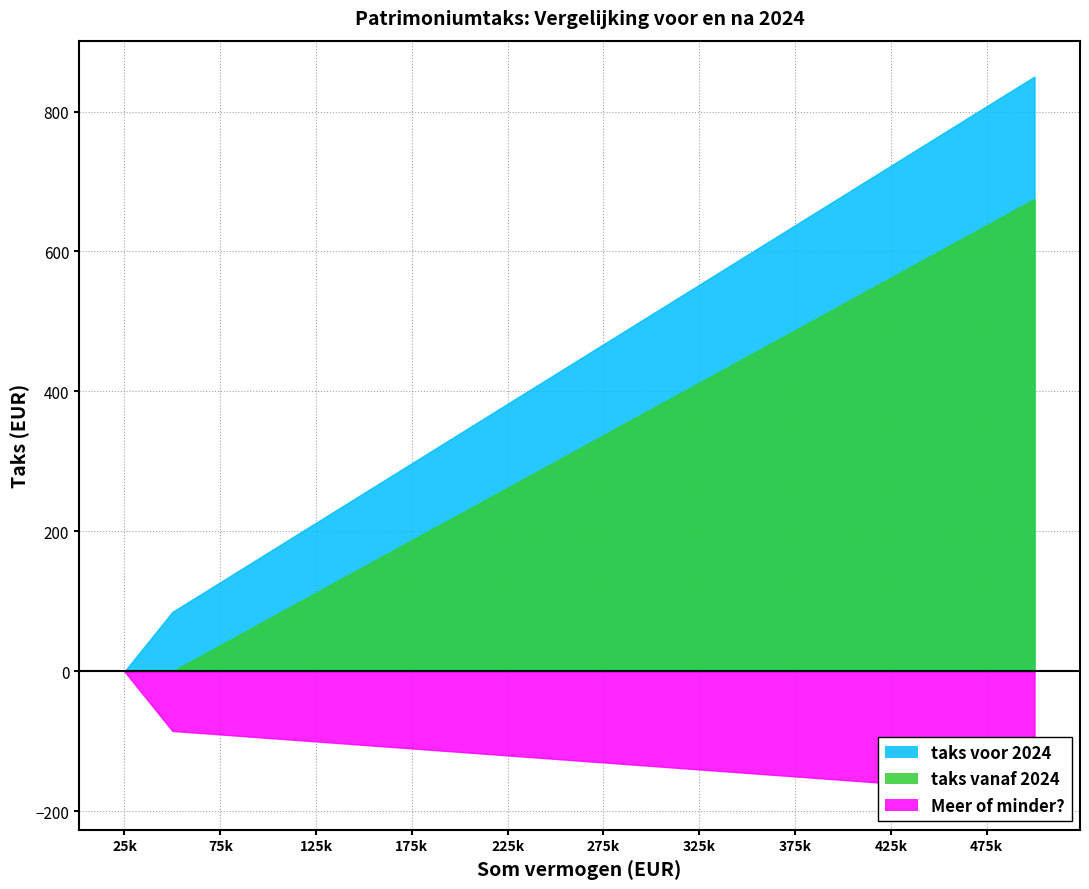

Rank the series at 450000 from highest to lowest value.

taks voor 2024, taks vanaf 2024, Meer of minder?